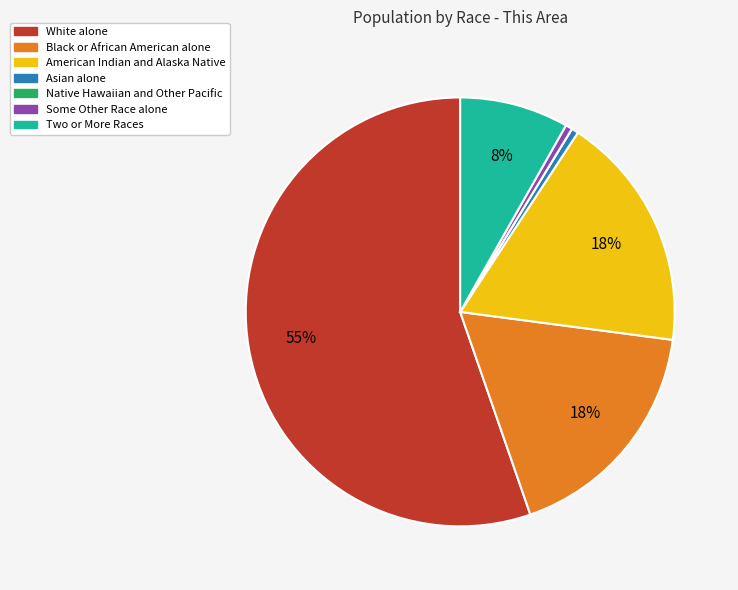

Is the sum of Black or African American alone and White alone greater than half?

Yes